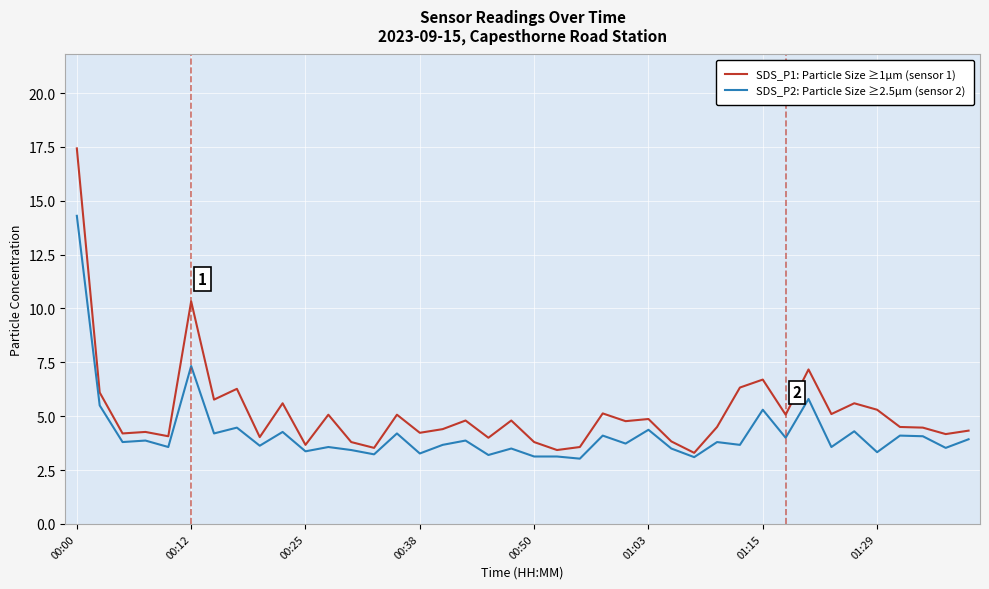

Which series has the widest spread of values?

SDS_P1: Particle Size ≥1µm (sensor 1)